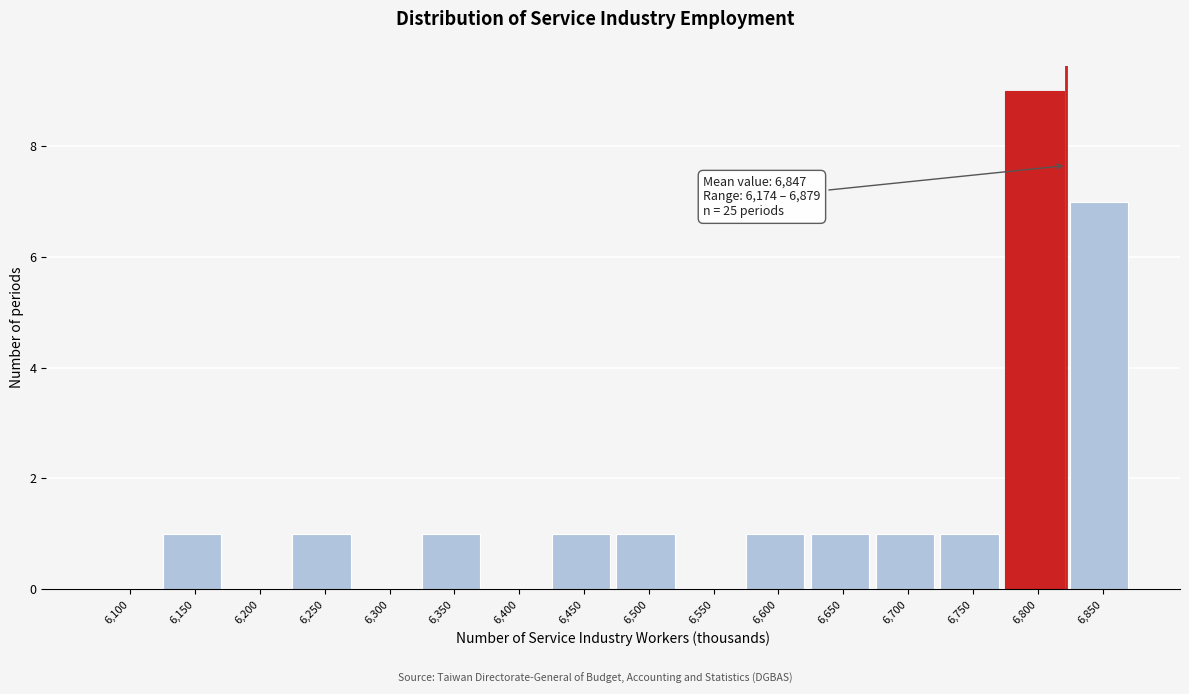

Reading left to right, transcribe all the data shown in this chart.

6,100=0	6,150=1	6,200=0	6,250=1	6,300=0	6,350=1	6,400=0	6,450=1	6,500=1	6,550=0	6,600=1	6,650=1	6,700=1	6,750=1	6,800=9	6,850=7